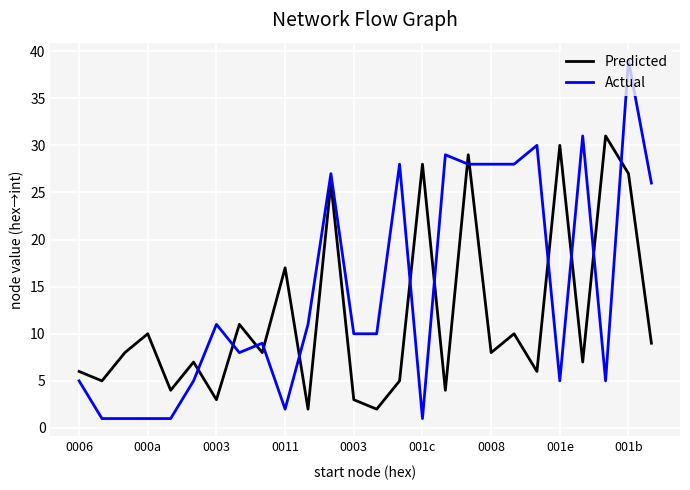

Which series ends up on top after the final intersection of Actual and Predicted?

Actual